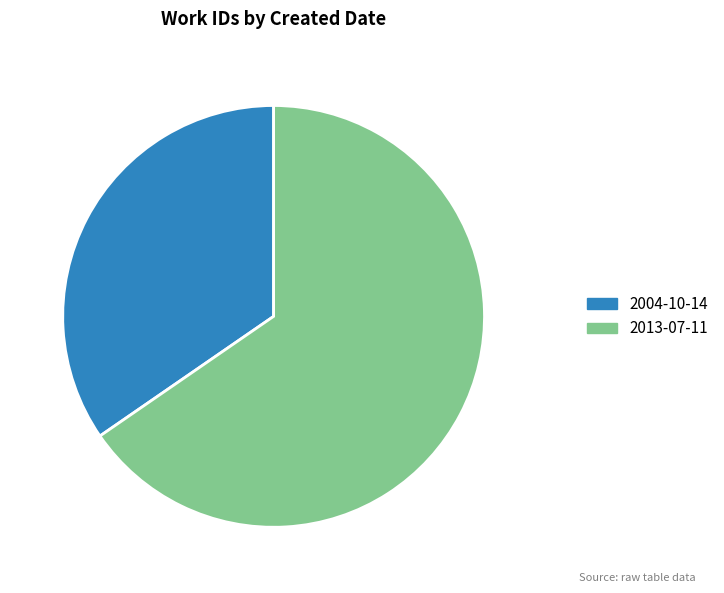

Which category accounts for the majority?

2013-07-11